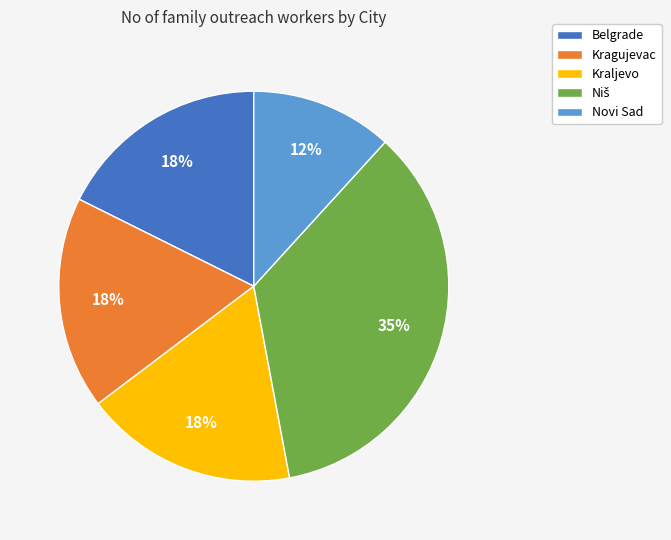

Which slice is the smallest?

Novi Sad